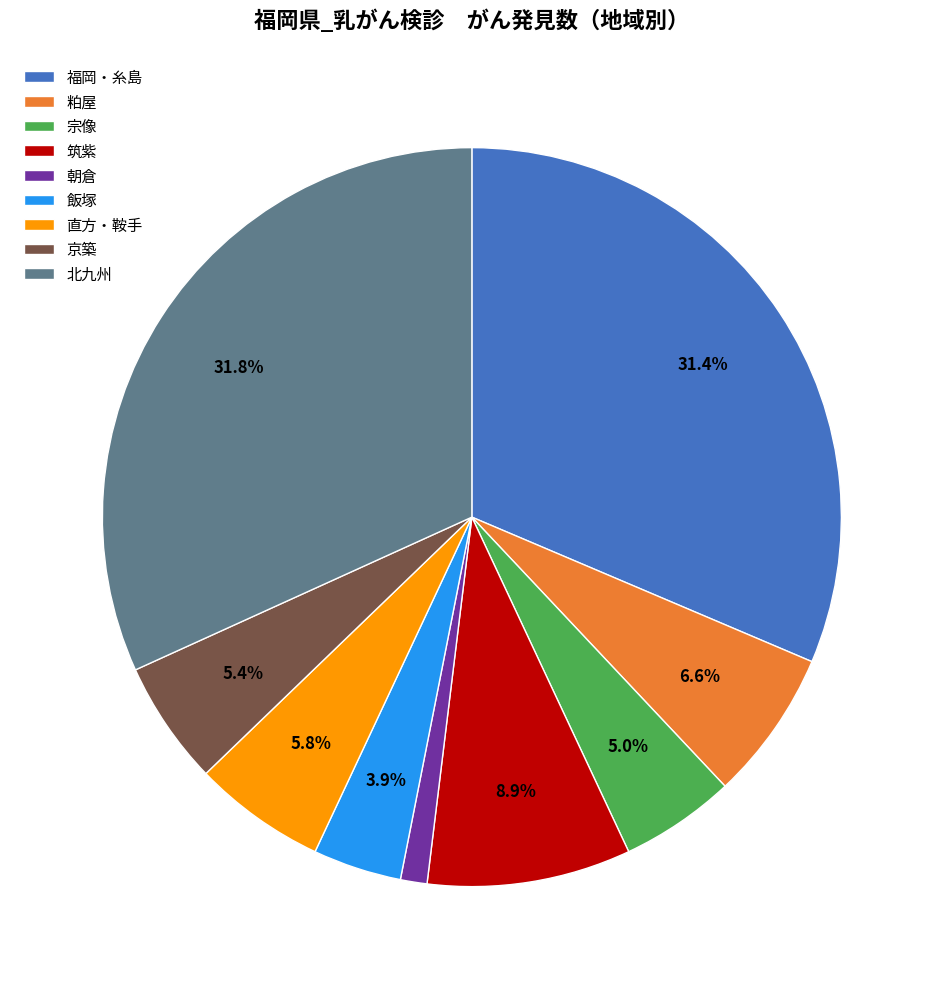

Combined, what portion of the pie is 筑紫 and 京築?

14.3%